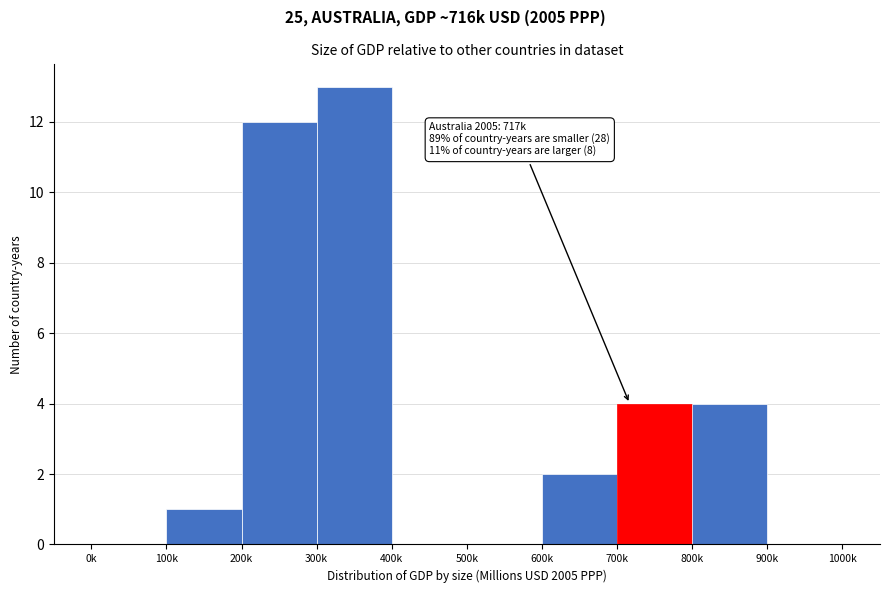

Reading left to right, transcribe all the data shown in this chart.

0k=0	100k=1	200k=12	300k=13	400k=0	500k=0	600k=2	700k=4	800k=4	900k=0